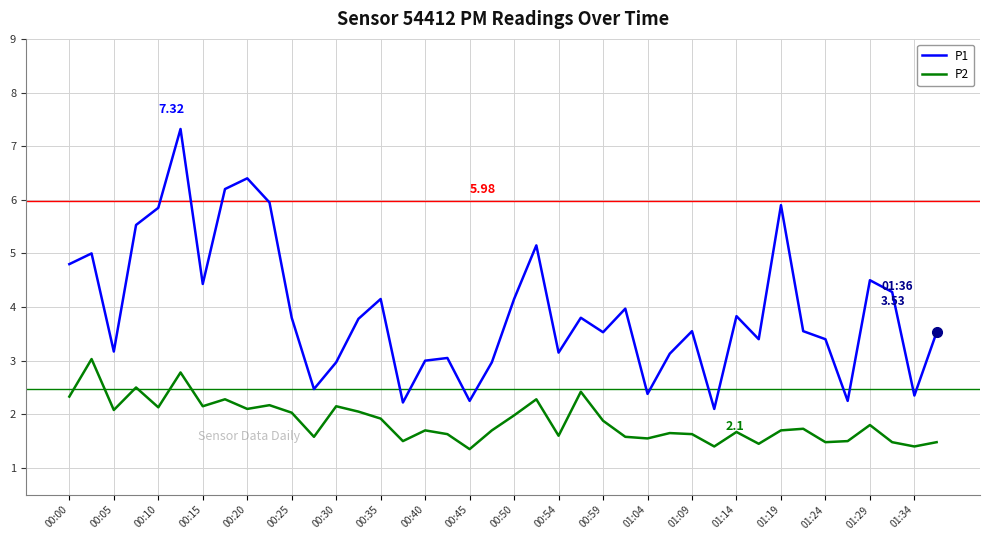

What is the difference between the maximum and minimum values in the P2 series?

1.7